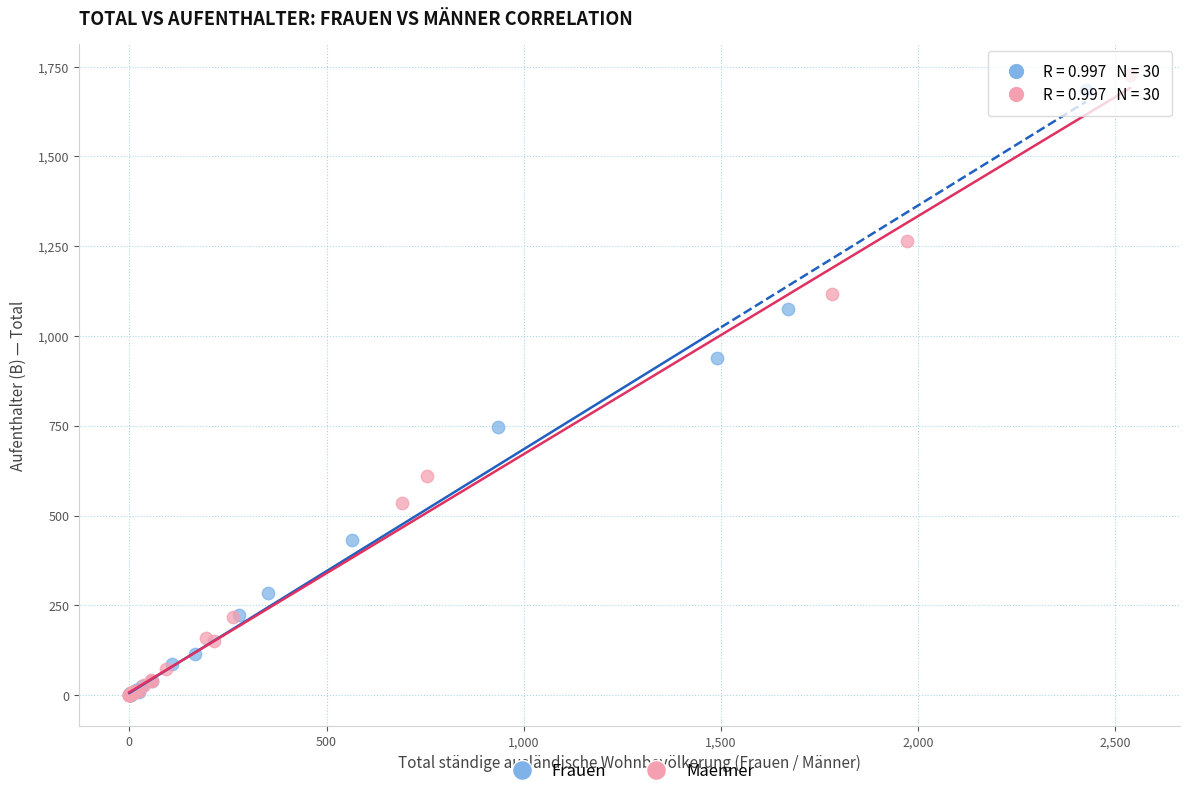

Which series has the largest Y range (max minus min)?

Maenner